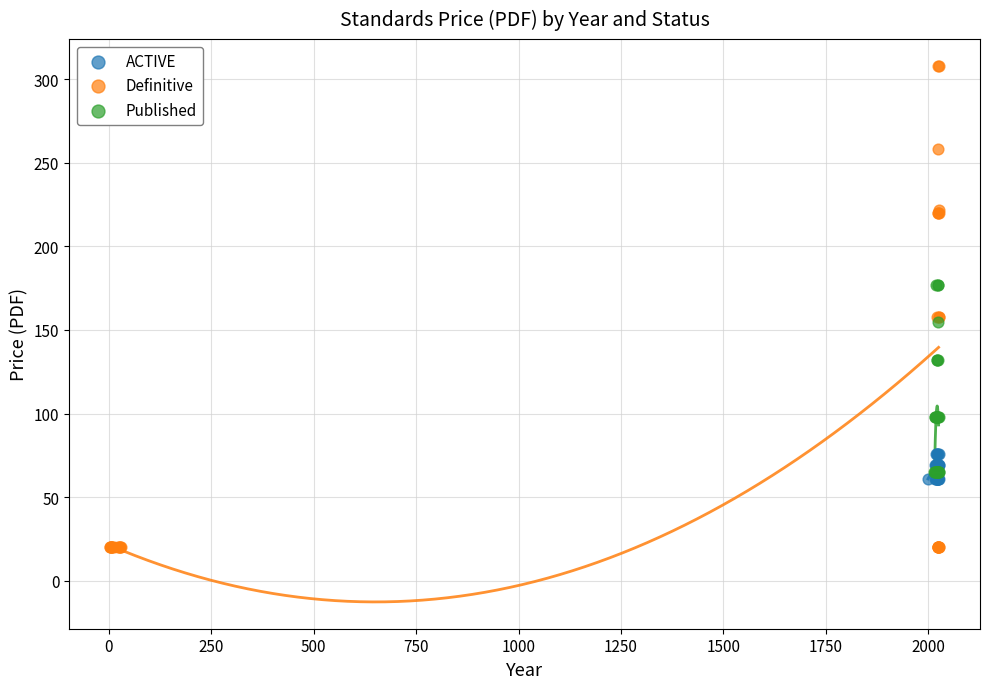

What are all the series names shown in the legend?

ACTIVE, Definitive, Published